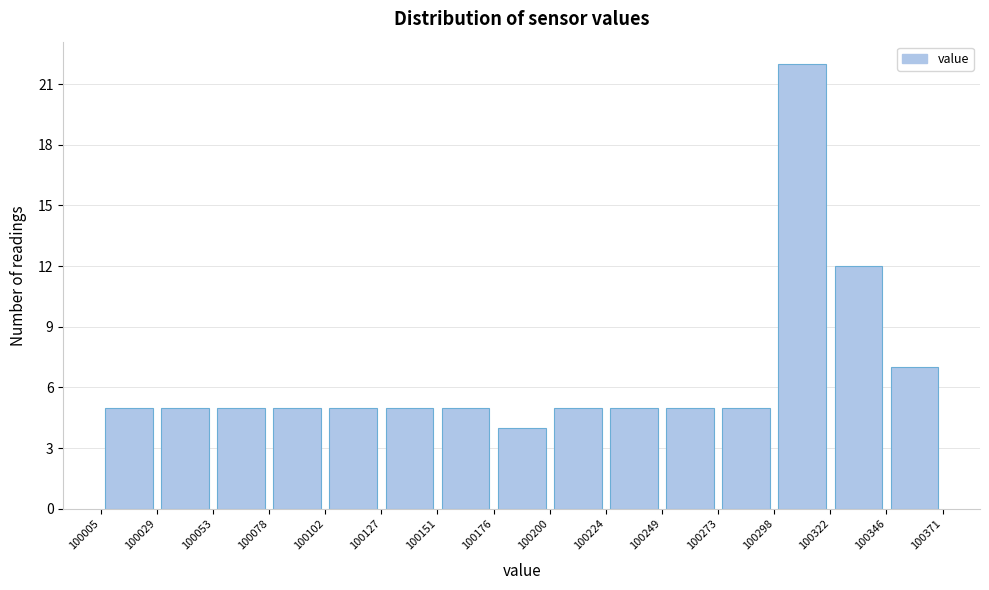

Reading left to right, transcribe this chart: for each bar, give the range it covers on the x-axis and its height. The values are not printed on the chart, so give them approximately, as read against the axis.

100005 to 100029: 5
100029 to 100053: 5
100053 to 100078: 5
100078 to 100102: 5
100102 to 100127: 5
100127 to 100151: 5
100151 to 100176: 5
100176 to 100200: 4
100200 to 100224: 5
100224 to 100249: 5
100249 to 100273: 5
100273 to 100298: 5
100298 to 100322: 22
100322 to 100346: 12
100346 to 100371: 7